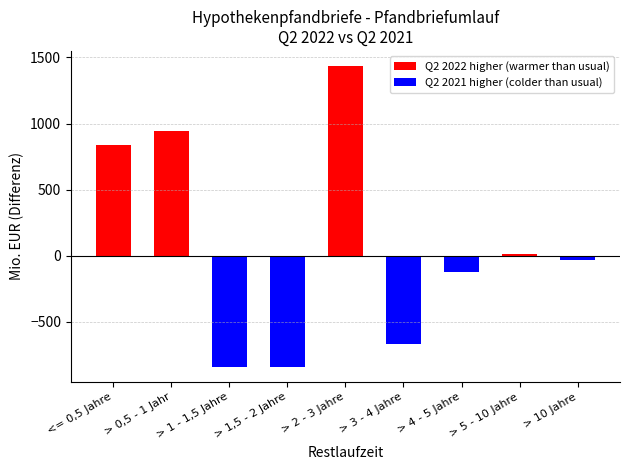

What is the difference between the maximum and minimum values in the Q2 2021 higher (colder than usual) series?

840.5